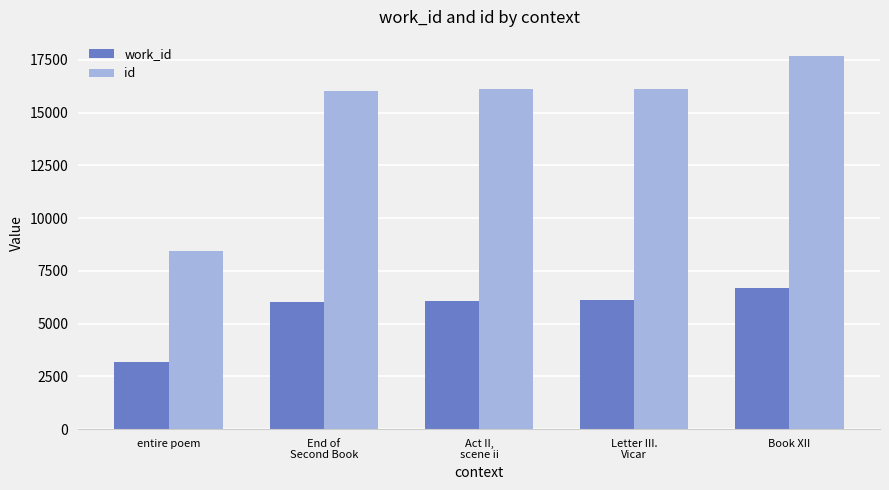

Which series changed the most between Letter III.
Vicar and Book XII?

id